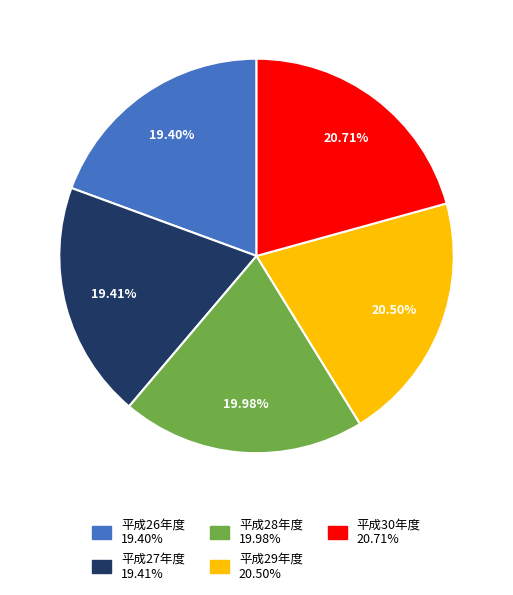

How many segments does this pie chart have?

5